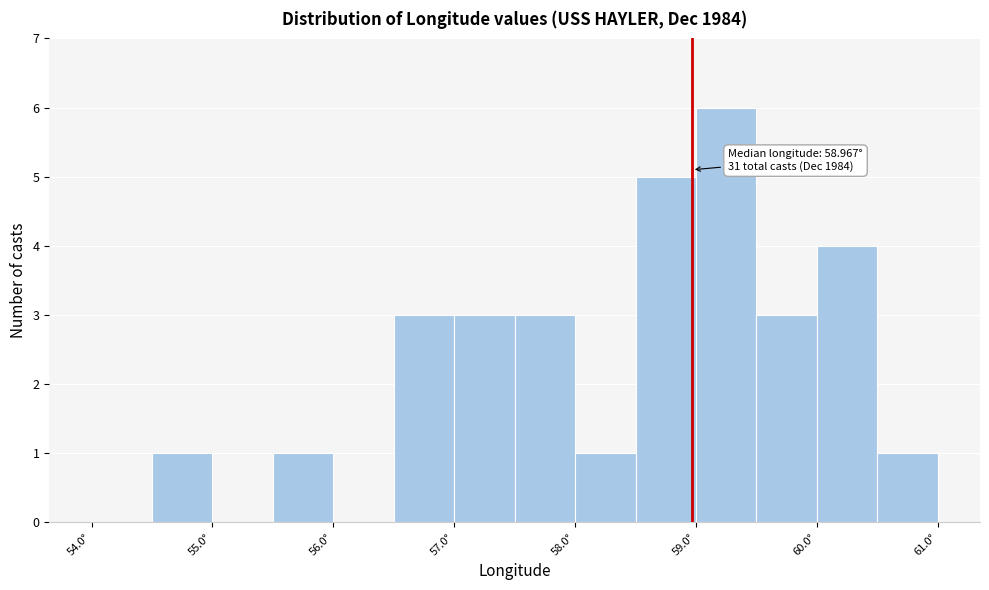

Over which range of the x-axis is the bar tallest?

59.0 to 59.5